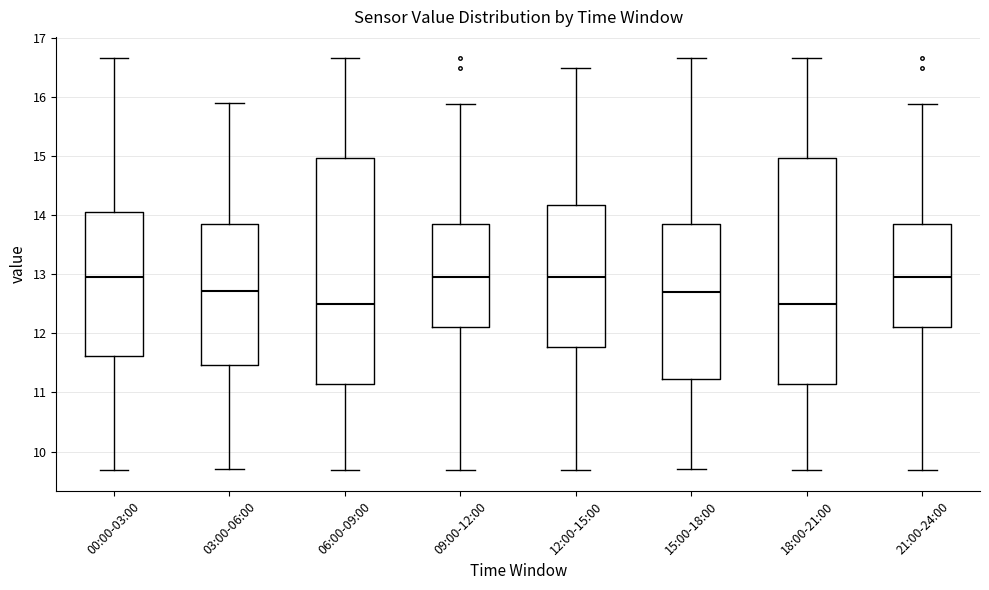

Reading left to right, transcribe this box plot: for each box, give where its median line is, the range the box spans, and where its two whiskers end, as read against the y-axis. The values are not printed on the chart, so give them approximately, as read against the axis.

00:00-03:00: median 13.0, box 11.6 to 14.1, whiskers 9.7 to 16.7
03:00-06:00: median 12.7, box 11.5 to 13.8, whiskers 9.7 to 15.9
06:00-09:00: median 12.5, box 11.1 to 15.0, whiskers 9.7 to 16.7
09:00-12:00: median 13.0, box 12.1 to 13.8, whiskers 9.7 to 15.9
12:00-15:00: median 13.0, box 11.8 to 14.2, whiskers 9.7 to 16.5
15:00-18:00: median 12.7, box 11.2 to 13.8, whiskers 9.7 to 16.7
18:00-21:00: median 12.5, box 11.1 to 15.0, whiskers 9.7 to 16.7
21:00-24:00: median 13.0, box 12.1 to 13.8, whiskers 9.7 to 15.9